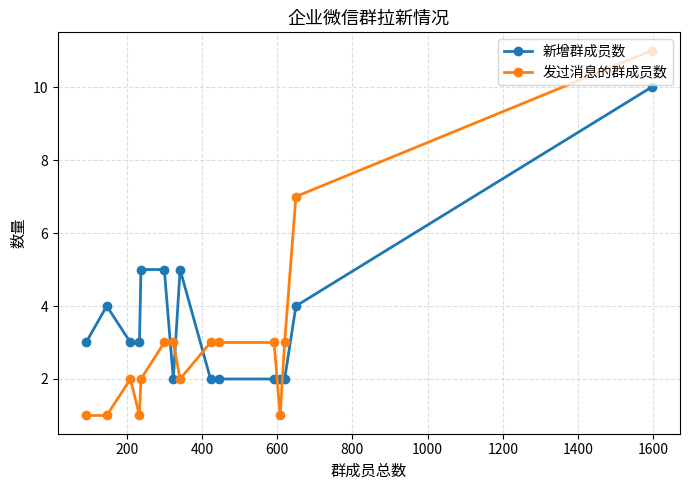

What is the average value of the 发过消息的群成员数 series?

3